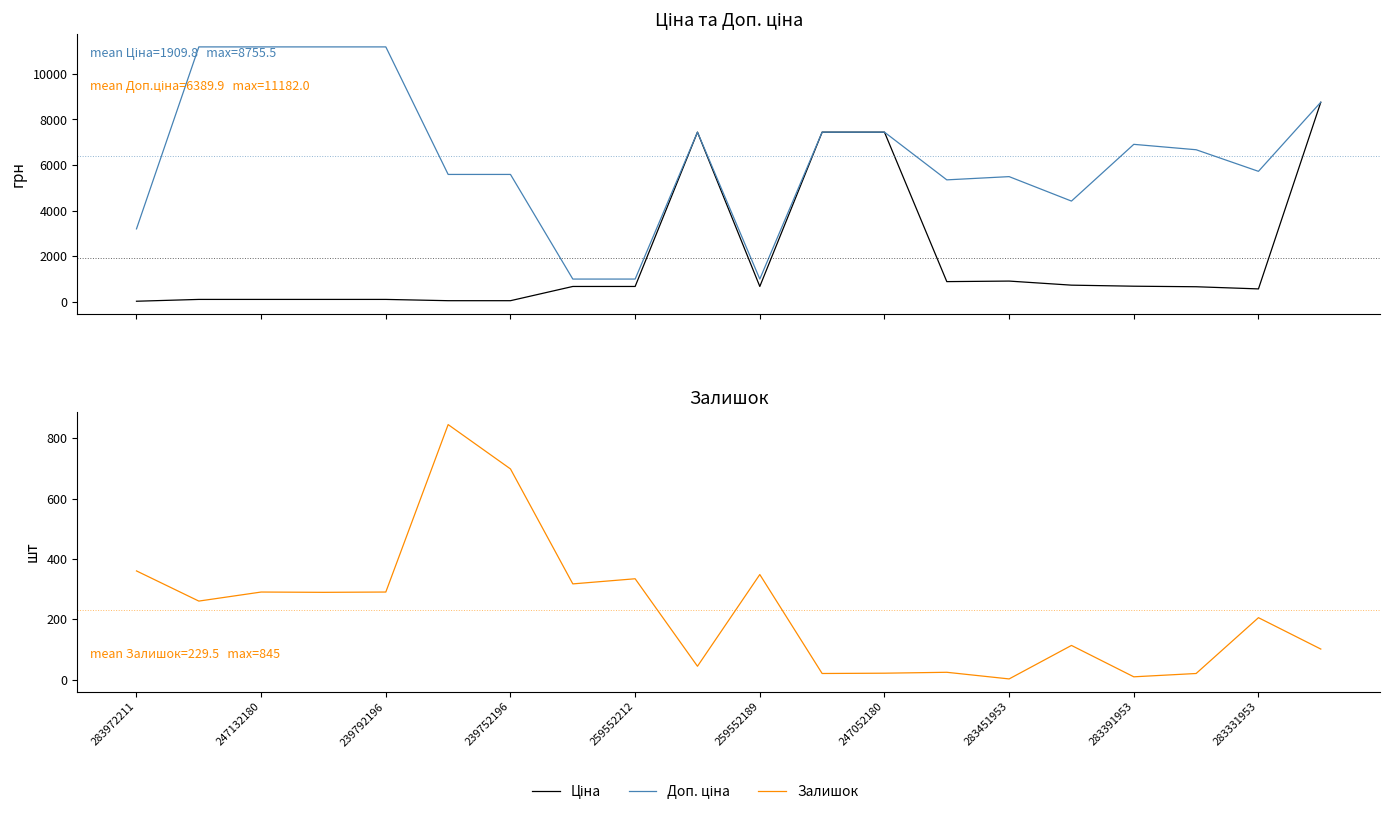

Which category has the lowest value in the Ціна series?

283972211